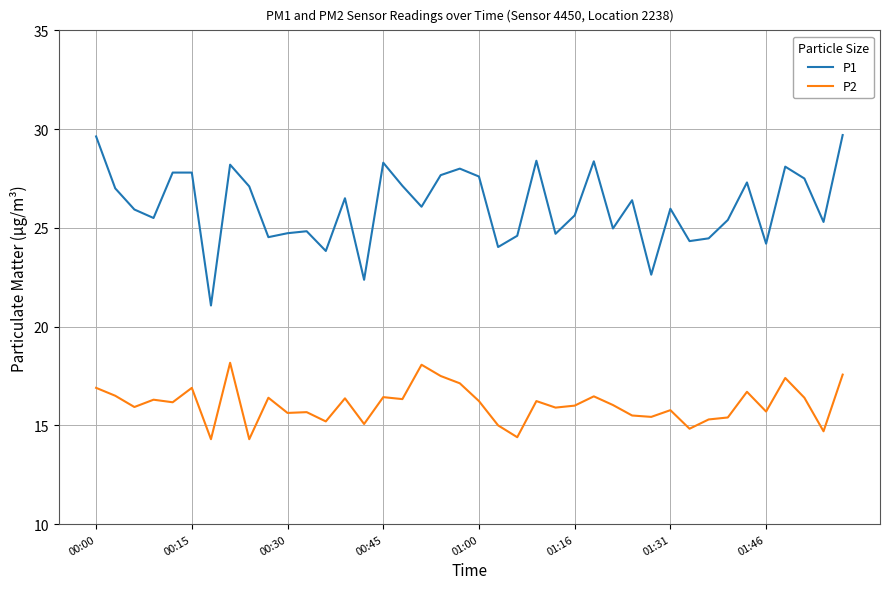

Rank the series by their maximum value, from lowest to highest.

P2, P1